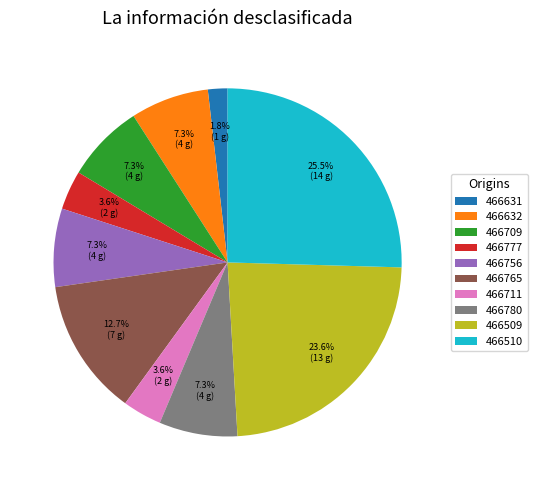

Combined, do 466631 and 466510 account for over 50%?

No